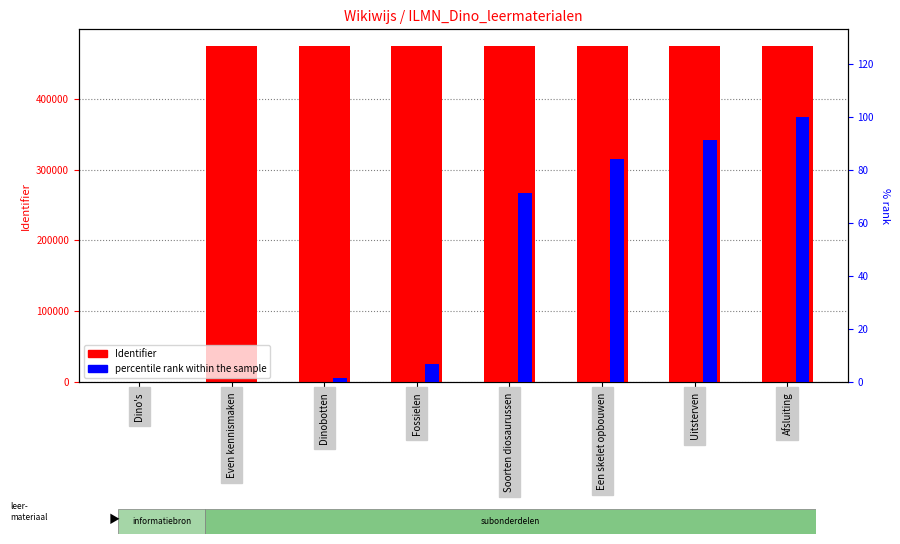

Read the percentile rank within the sample value at Soorten diosaurussen.

71.4